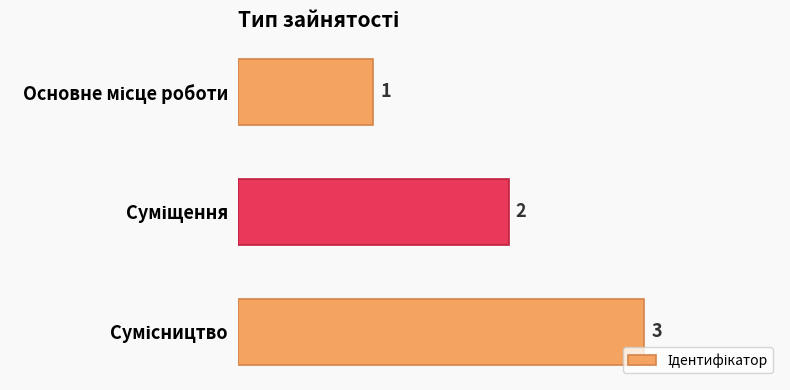

How many values are between 1 and 3?

3